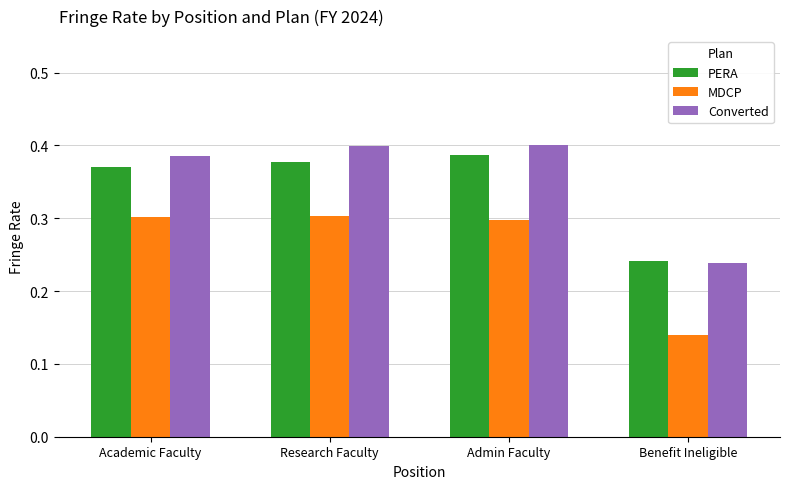

What position from the left is Research Faculty?

2